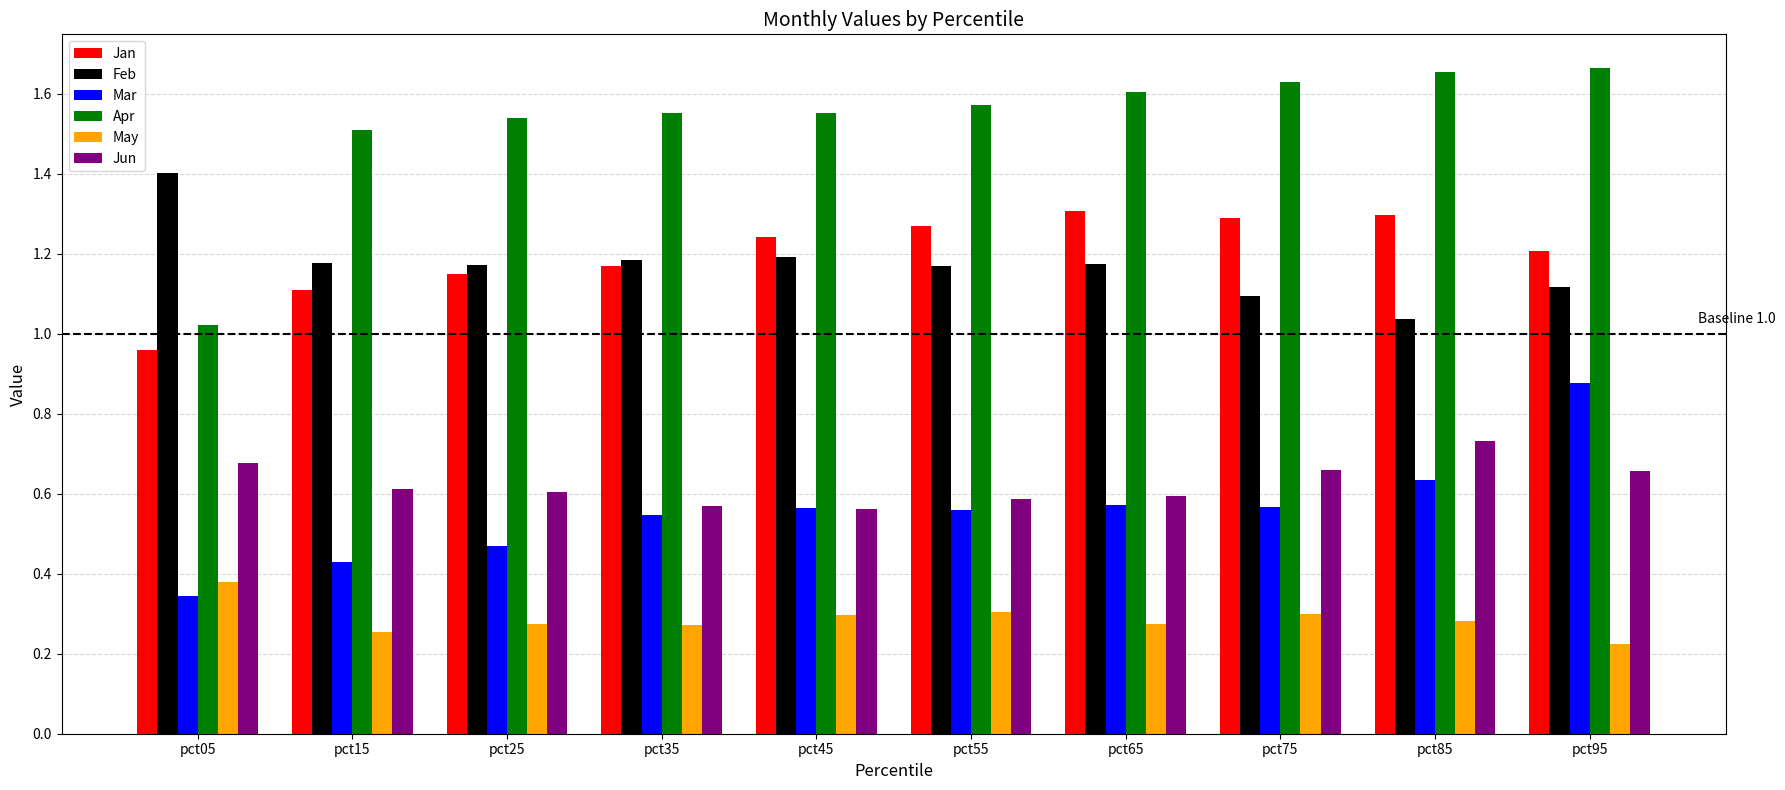

Rank the series at pct75 from highest to lowest value.

Apr, Jan, Feb, Jun, Mar, May